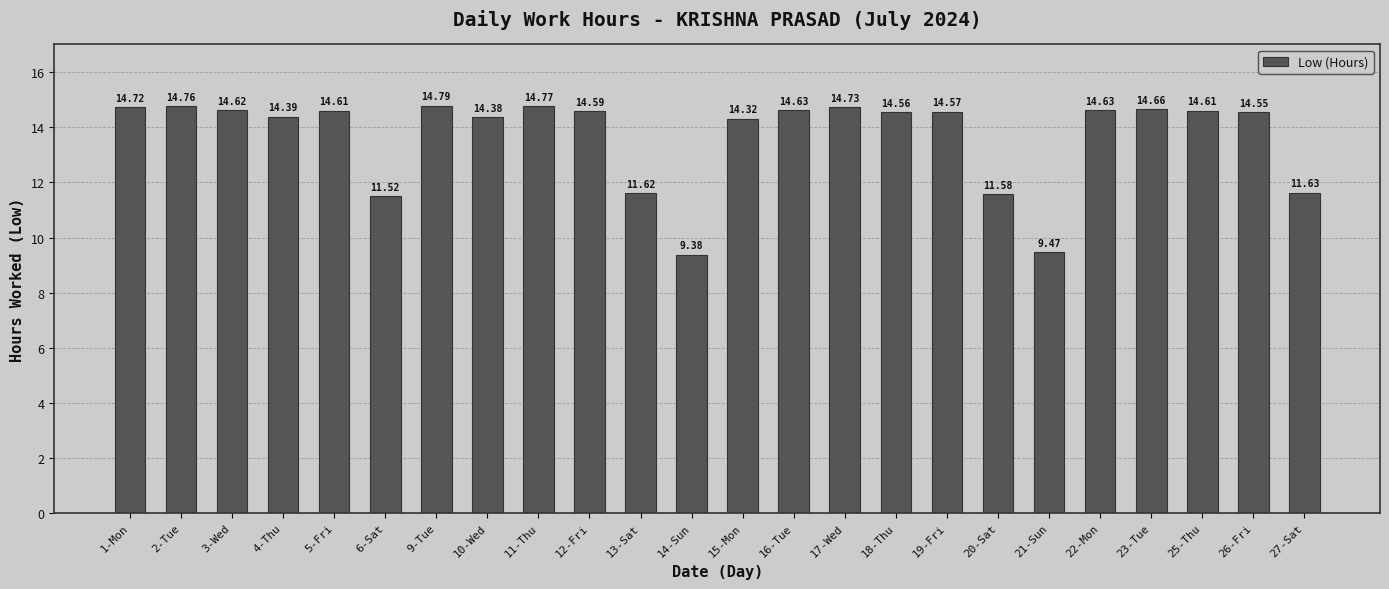

What is the average value?

13.7